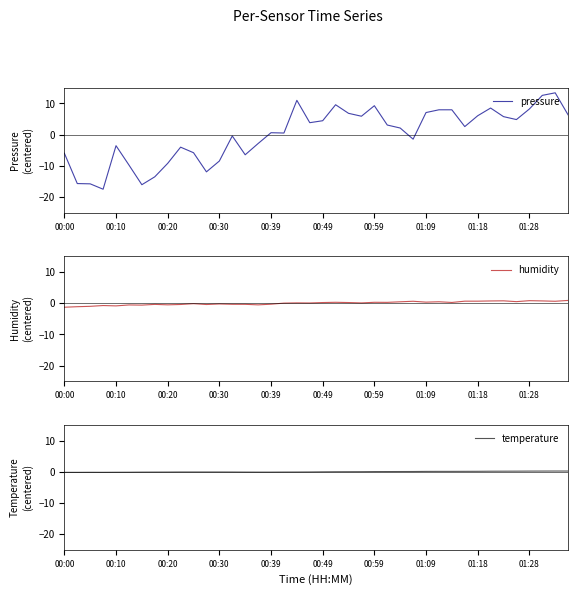

Is it true that humidity equals -0.3 at 00:39?

True